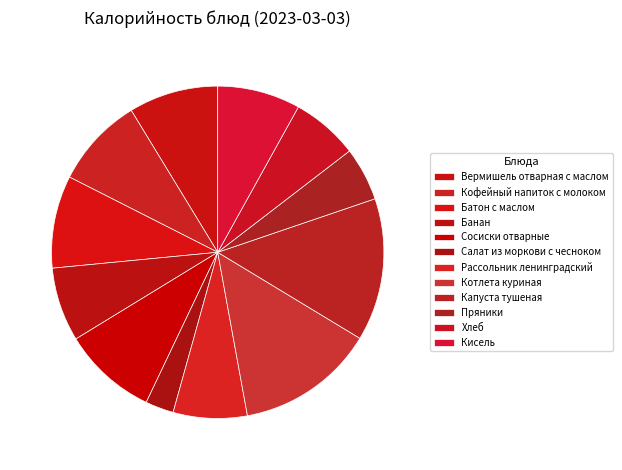

Is it true that Салат из моркови с чесноком is 3% of the pie?

True